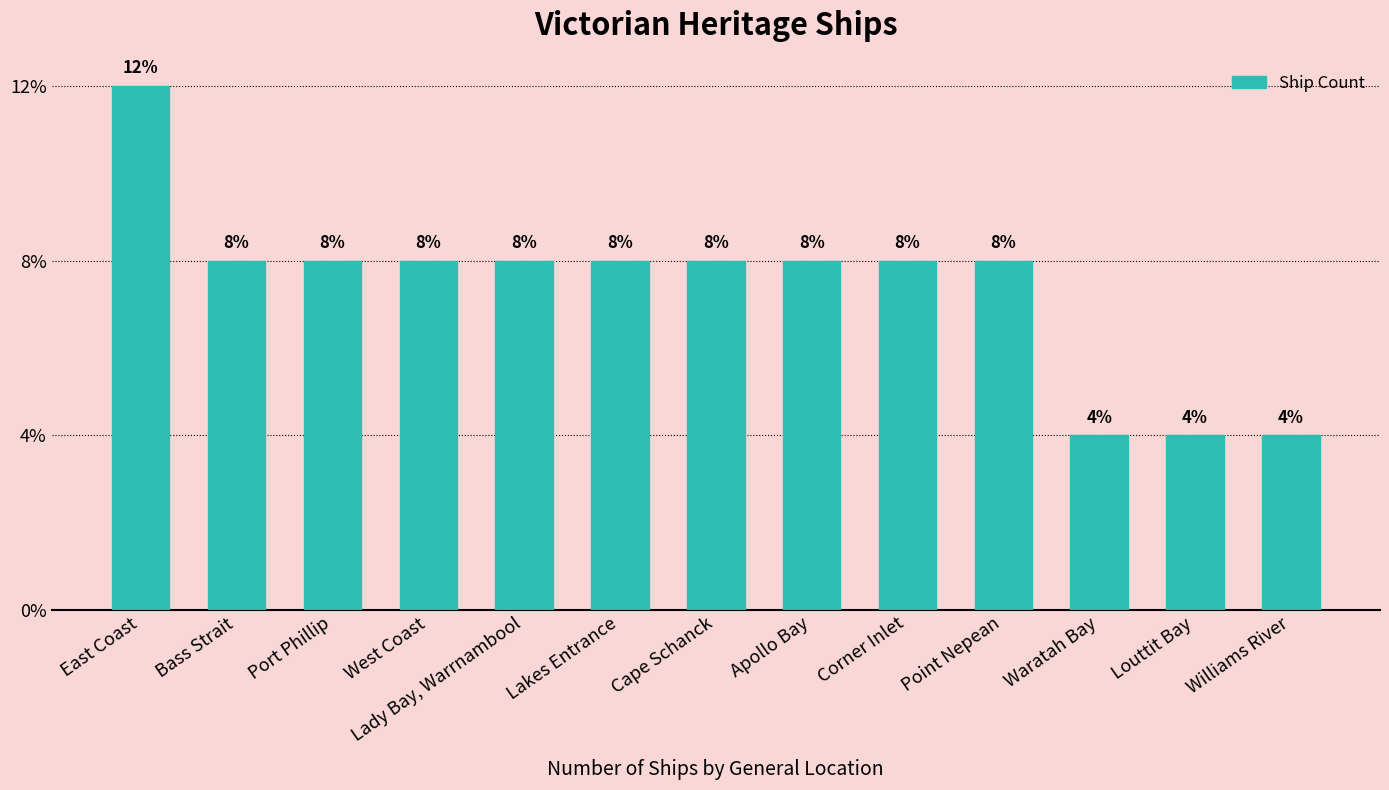

The value at Bass Strait is 1. True or false?

False